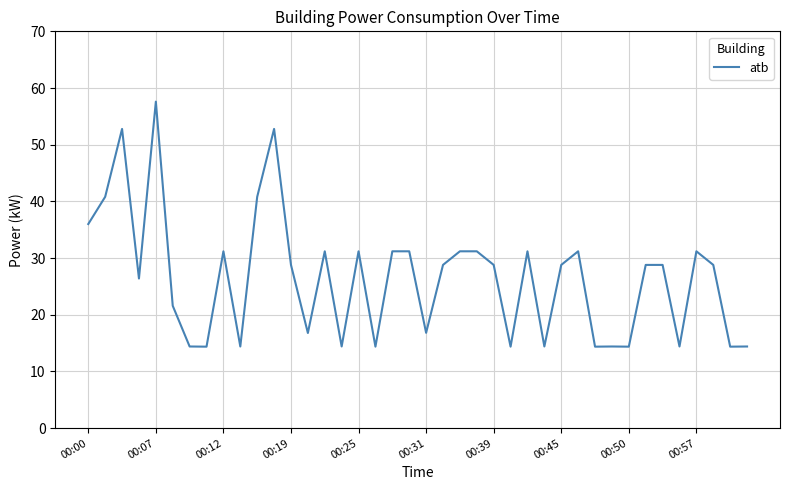

What is the maximum value shown in the chart?

57.6